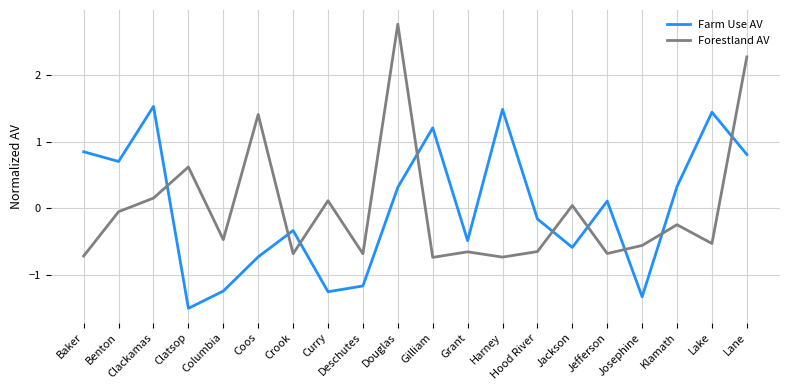

What position from the left is Clackamas?

3